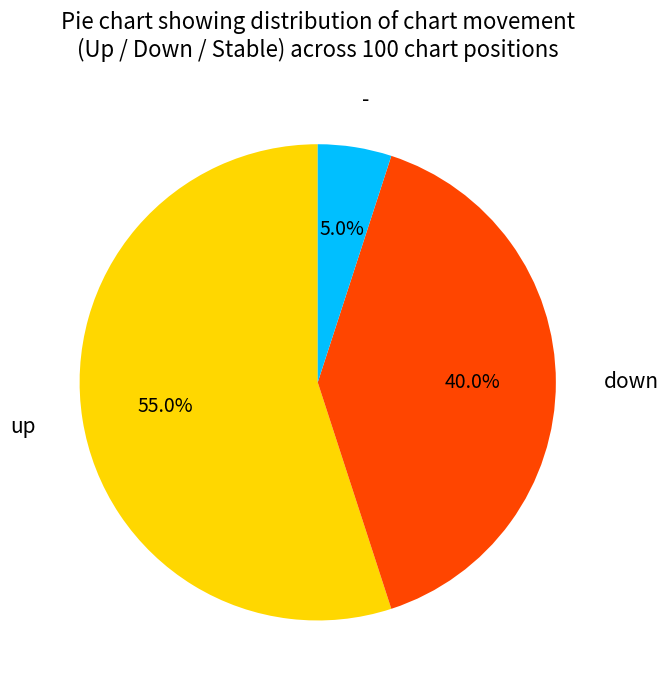

Count the number of slices in the pie.

3